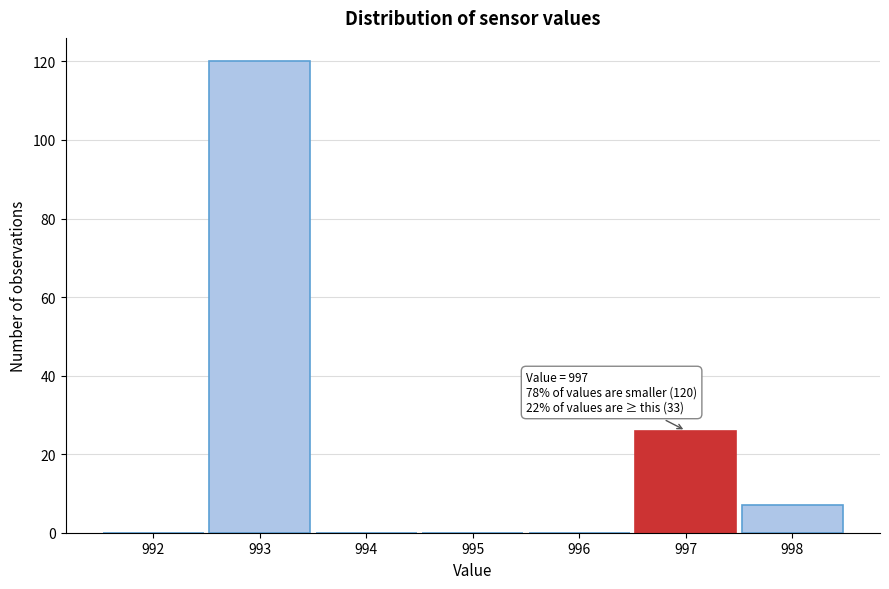

Which range on the x-axis has the tallest bar?

992.5 to 993.5